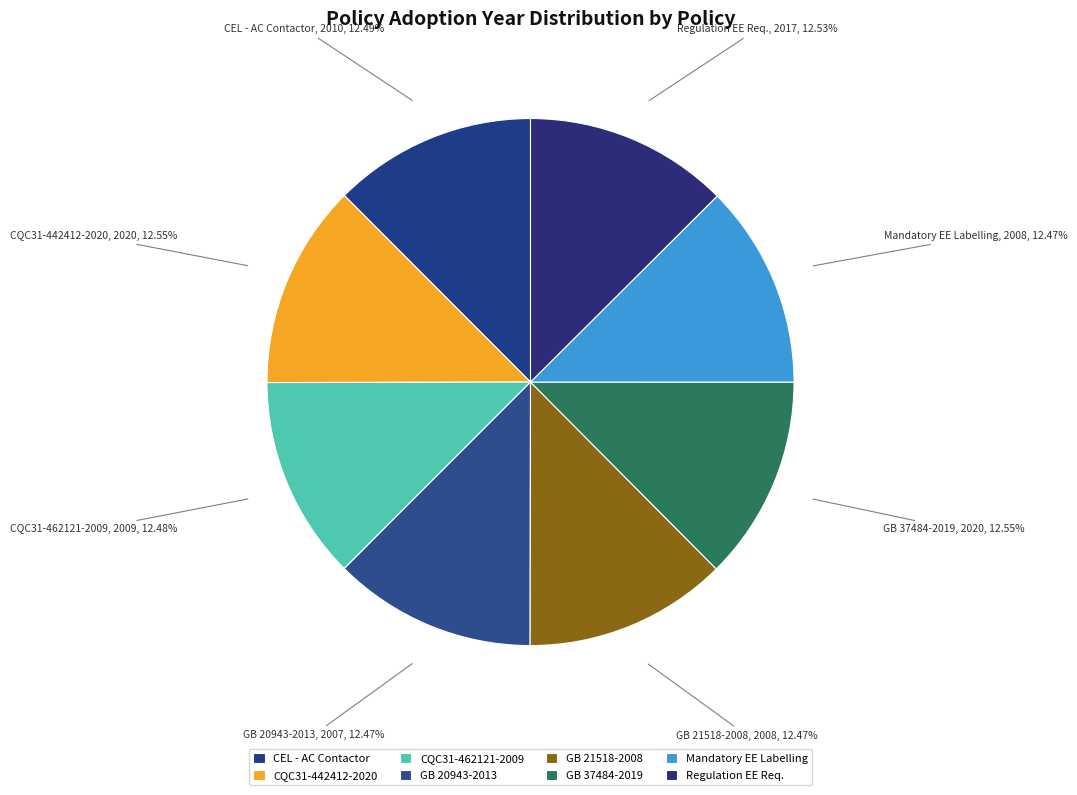

What is the ratio of the value at Regulation EE Req. to the value at GB 37484-2019?

1.0